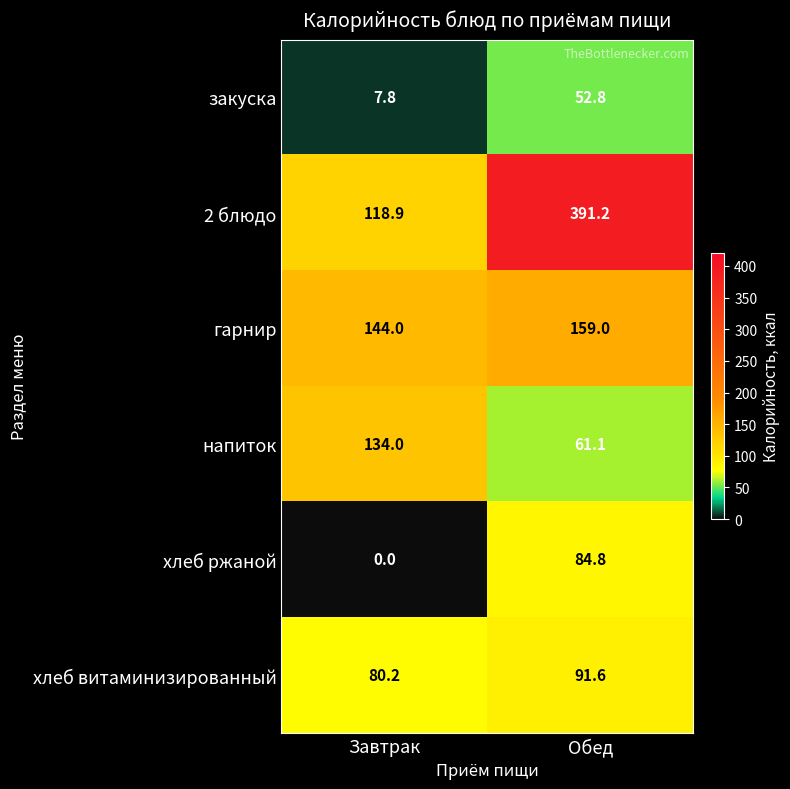

Reading left to right, extract all data points from this chart.

закуска: 7.8	52.8
2 блюдо: 118.9	391.2
гарнир: 144.0	159.0
напиток: 134.0	61.1
хлеб ржаной: 0.0	84.8
хлеб витаминизированный: 80.2	91.6